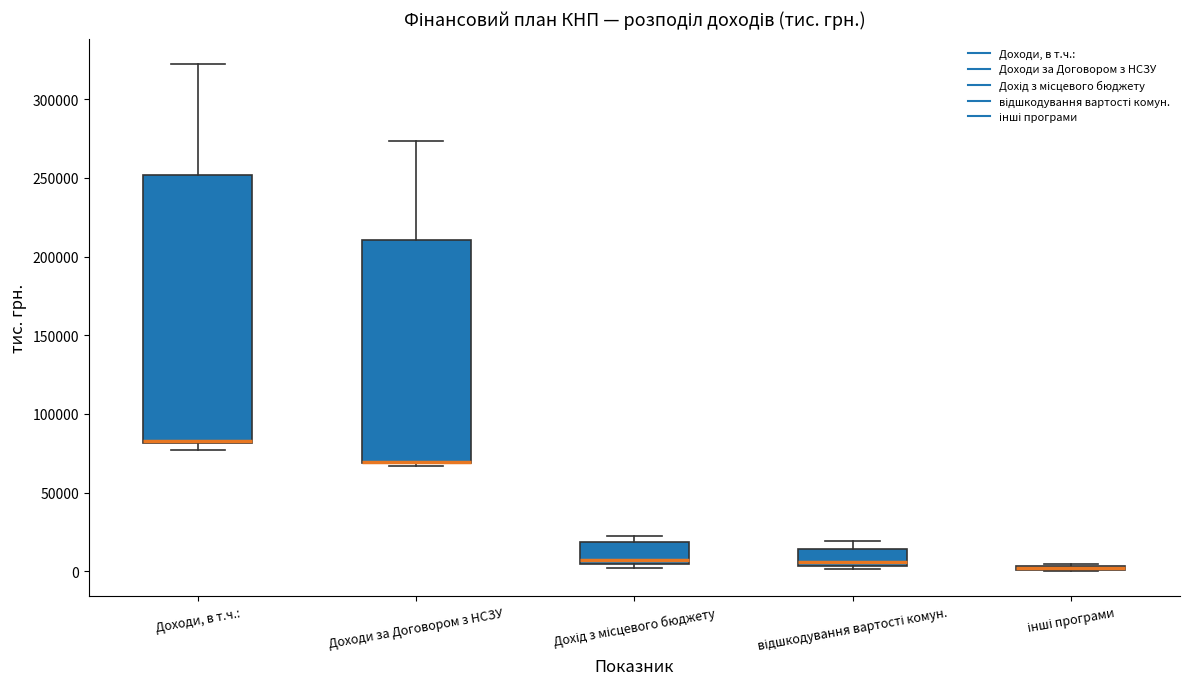

Comparing the boxes themselves (not the whiskers), which one is the tallest?

Доходи, в т.ч.: